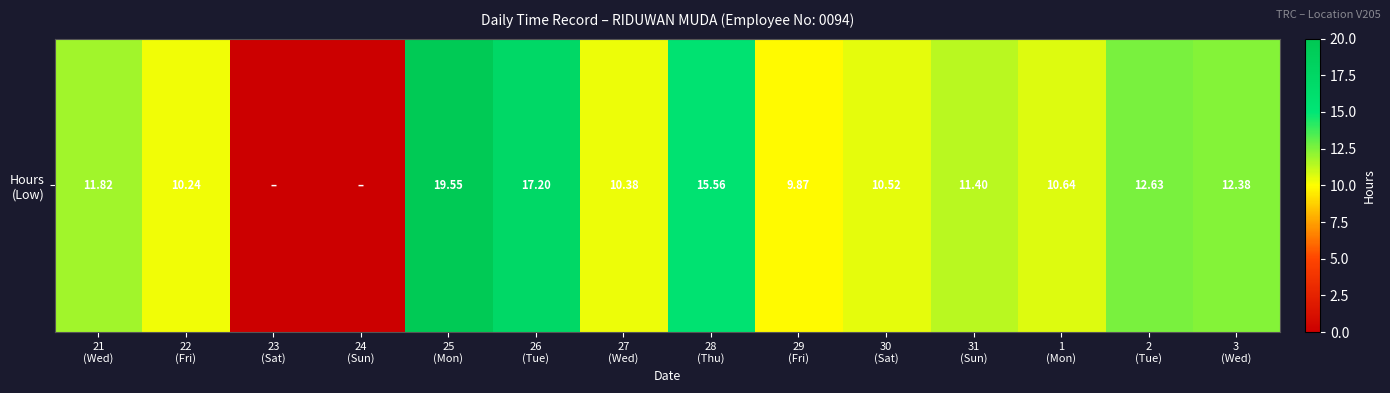

Reading left to right, list all the values displayed in this chart.

11.8	10.2	0.0	0.0	19.6	17.2	10.4	15.6	9.9	10.5	11.4	10.6	12.6	12.4